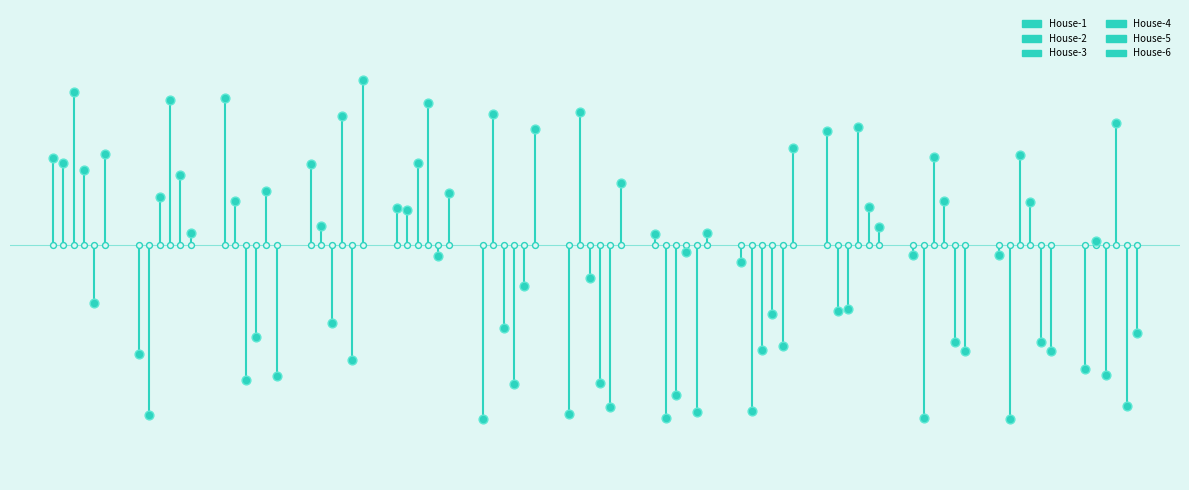

At how many categories does at least one series exceed 34?

9